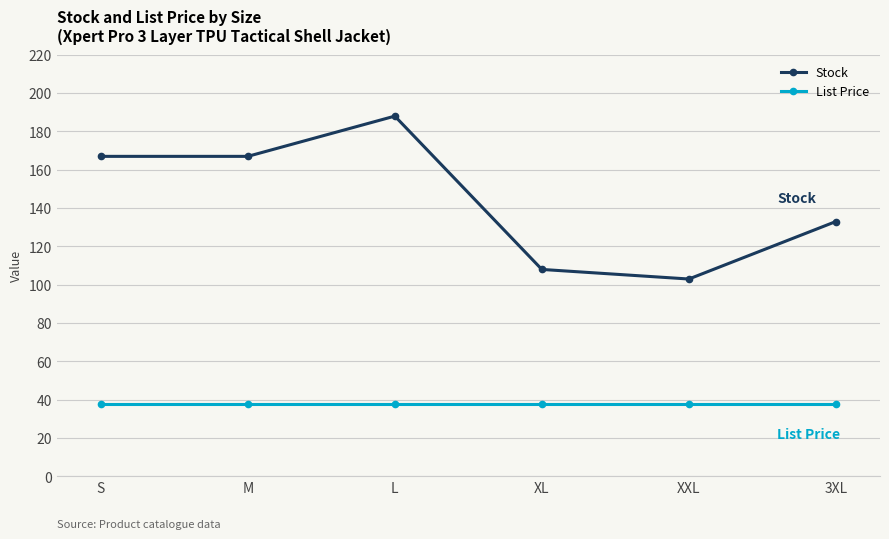

Reading right to left, extract all data points from this chart.

Stock: 133.0	103.0	108.0	188.0	167.0	167.0
List Price: 38.0	38.0	38.0	38.0	38.0	38.0